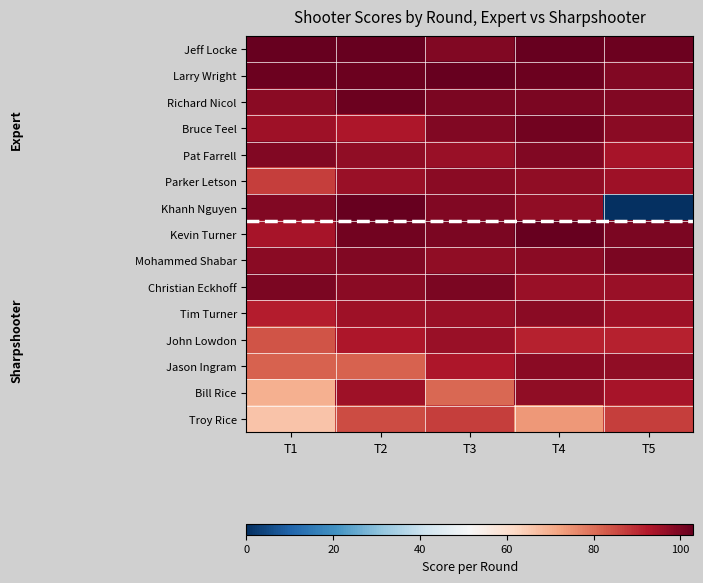

At how many categories does at least one series exceed 18?

5